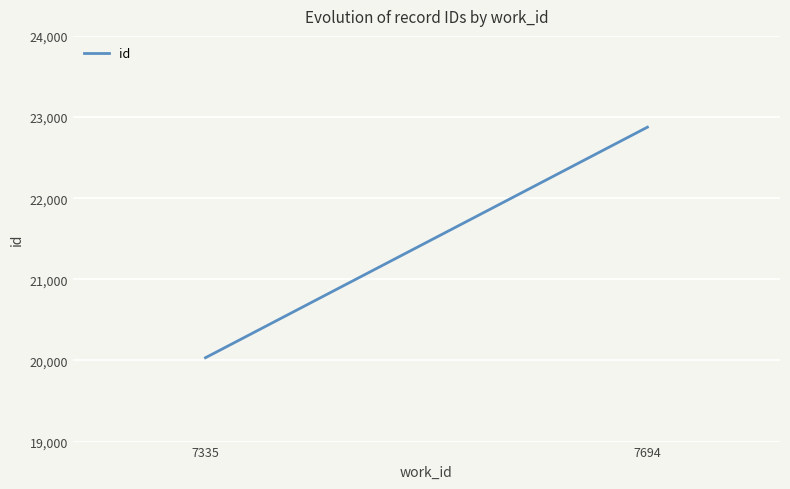

What is the maximum value shown in the chart?

22875.0